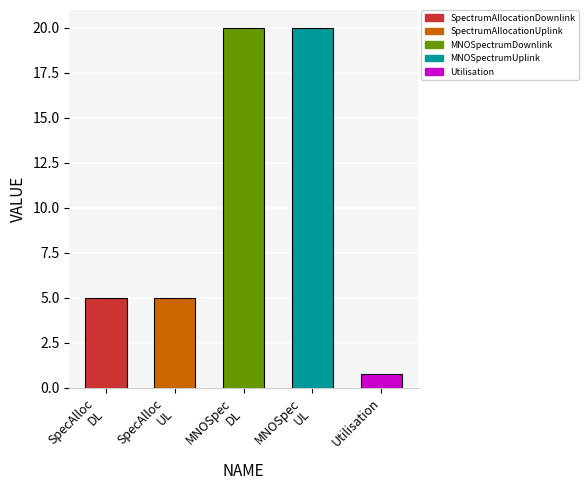

Count the values in the range 5 to 20.

4